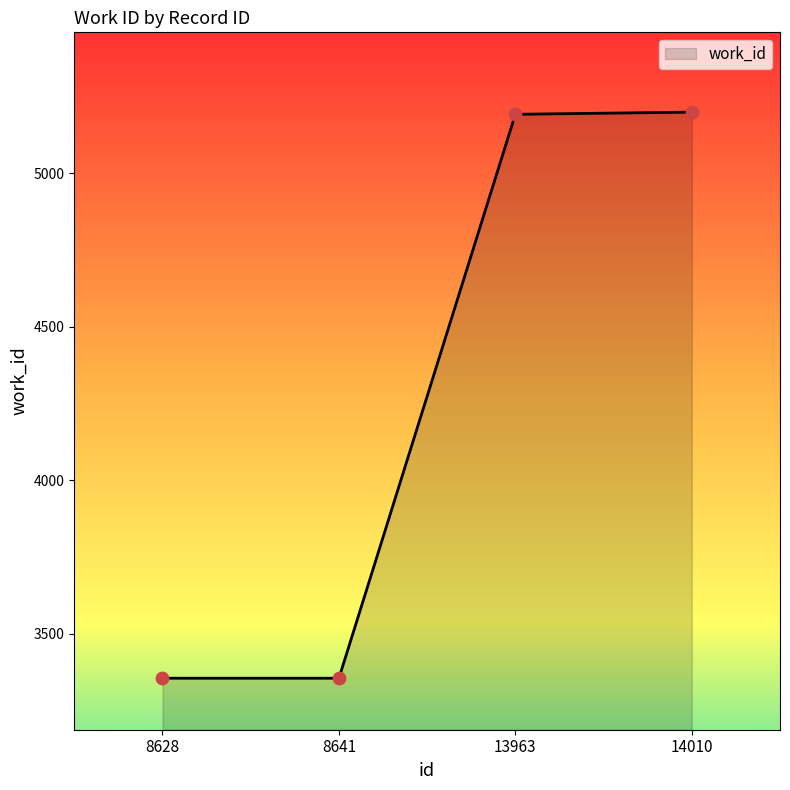

Approximately how many times larger is the value at 14010 compared to 8628?

1.5